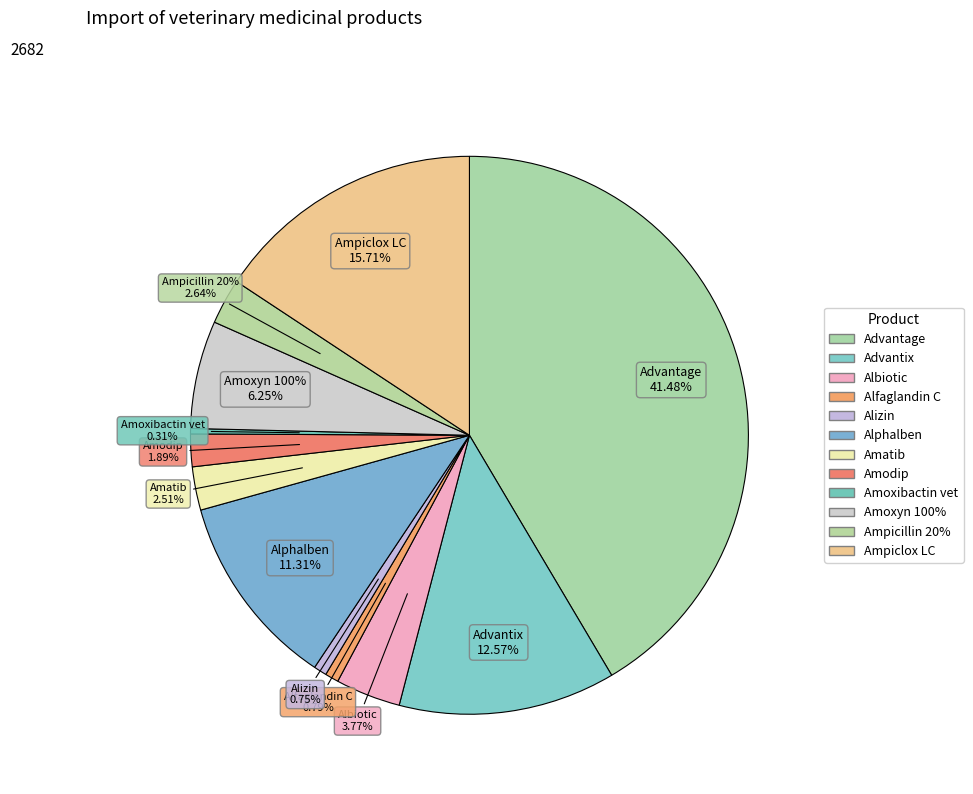

The Ampiclox LC slice represents 16% of the pie. True or false?

True